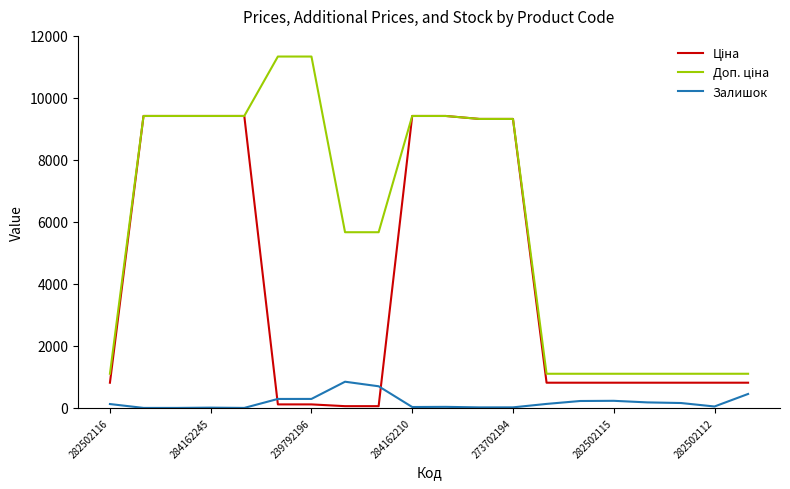

What is the maximum value shown in the chart?

11334.0